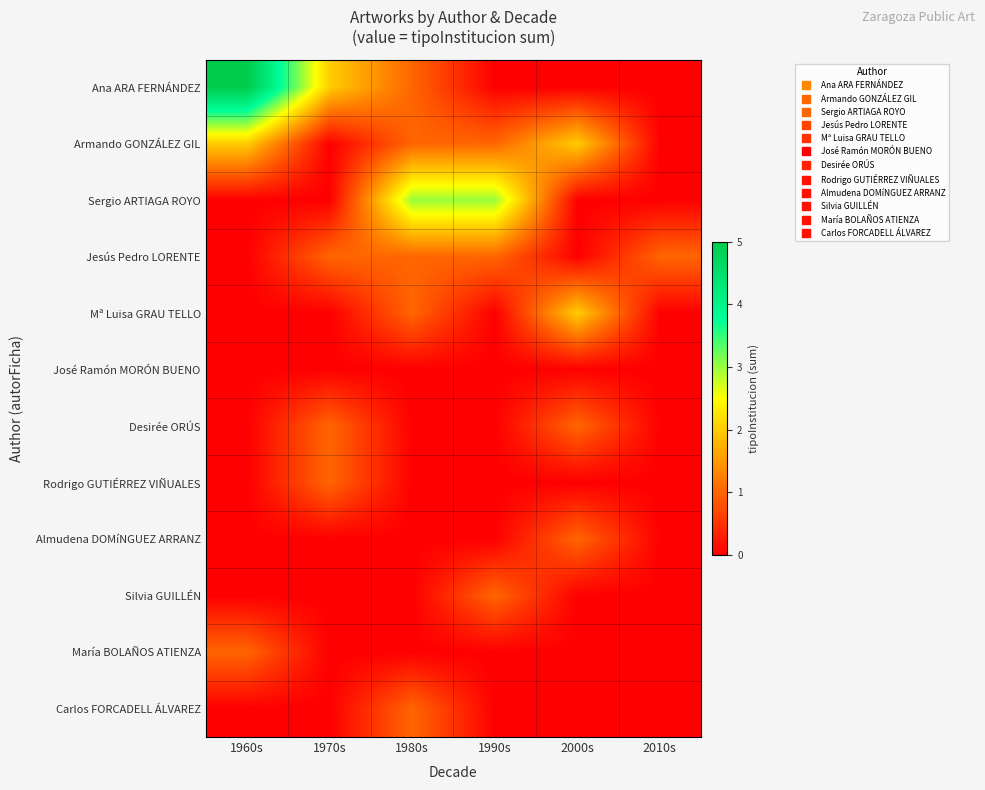

Between 1960s and 1990s, which series saw the biggest shift?

Ana ARA FERNÁNDEZ